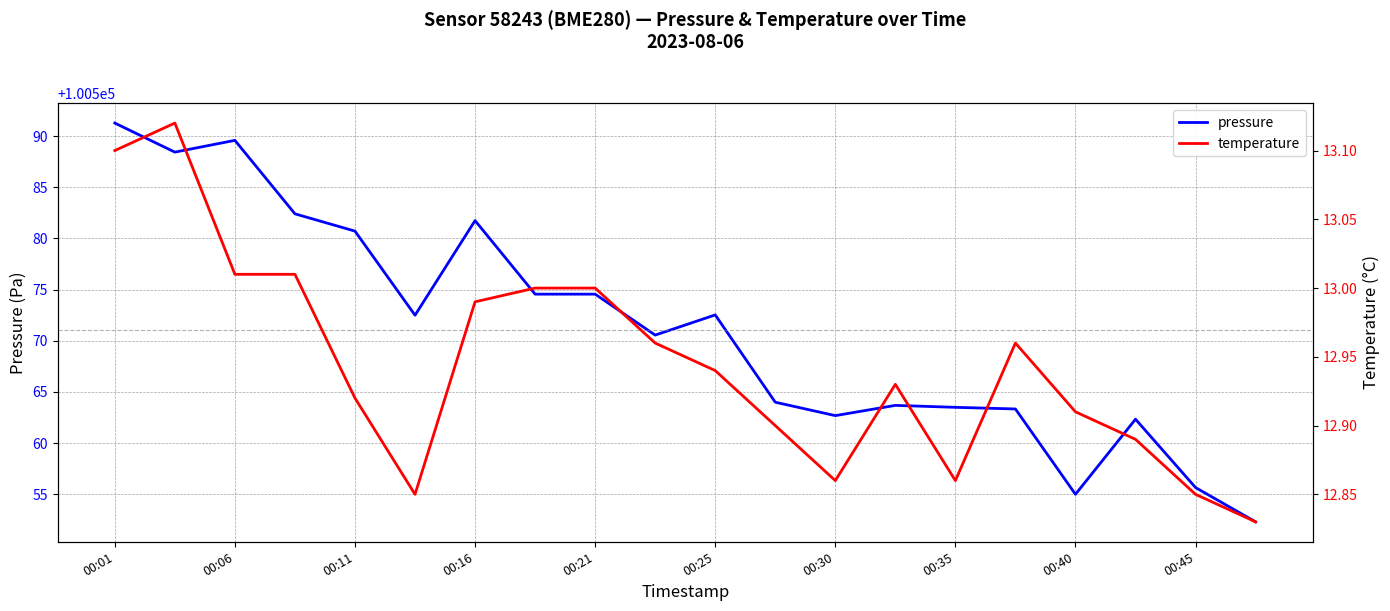

What is the difference between the second highest and minimum values in the pressure series?

37.3